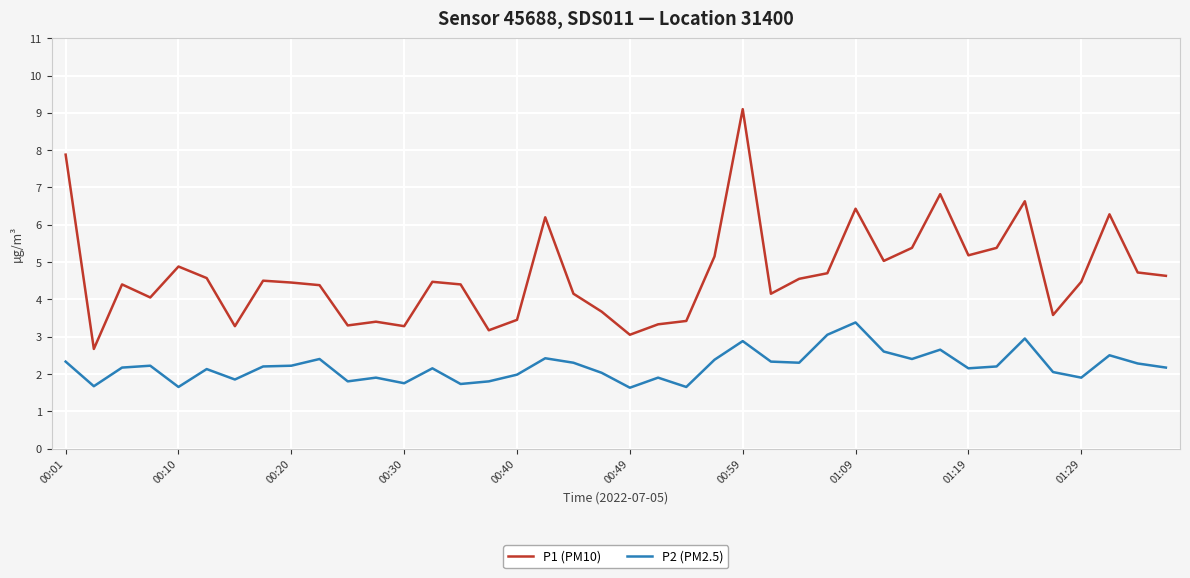

What is the difference between the maximum and minimum values in the P1 (PM10) series?

6.4